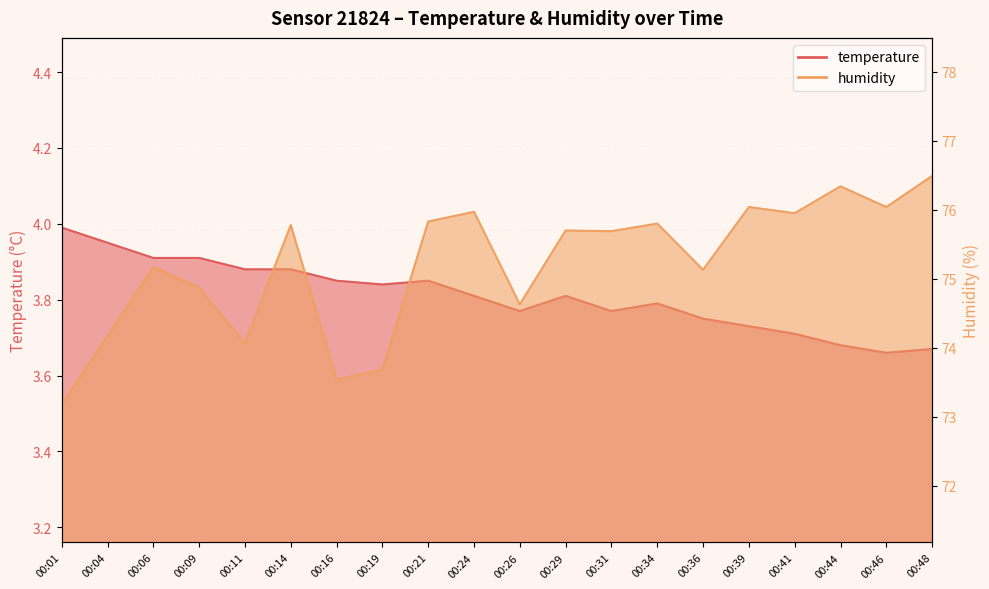

Where is the first local minimum for temperature?

00:19